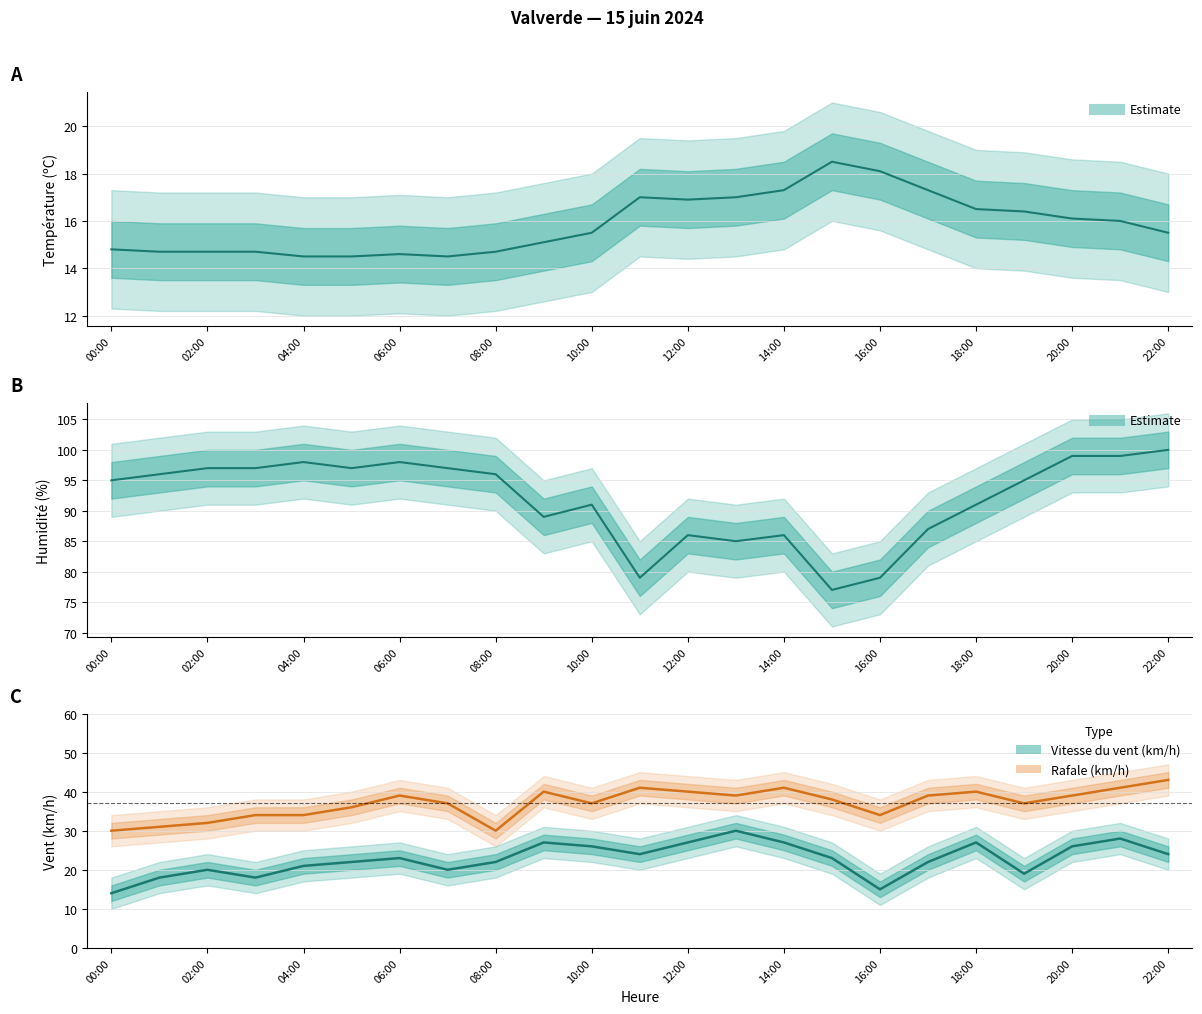

What is the value of the Rafale (km/h) point at the 4th from the left?

34.0